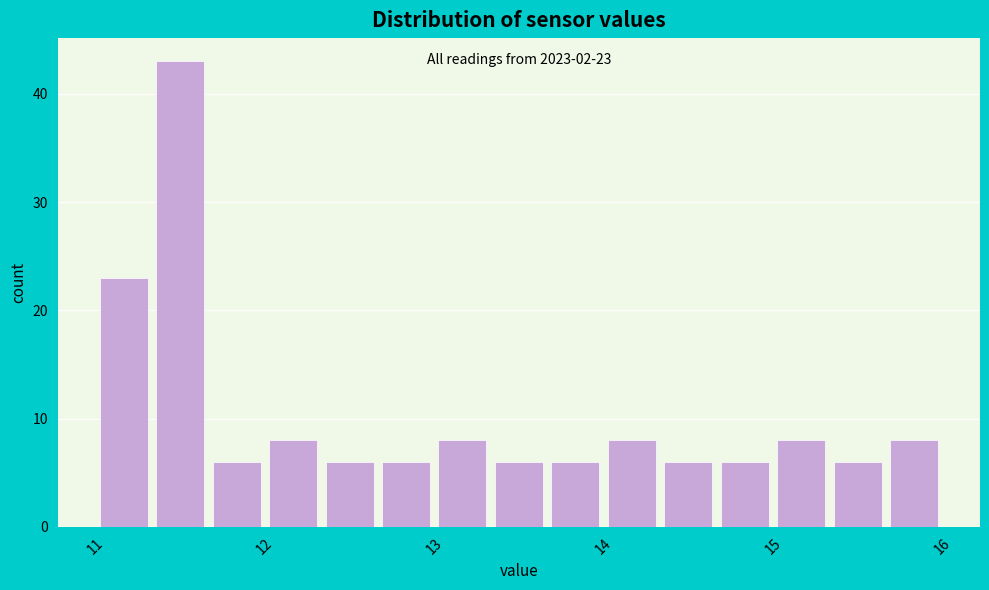

Around what value on the x-axis is the tallest bar? Give the approximate position of its centre, as read against the axis.

11.5